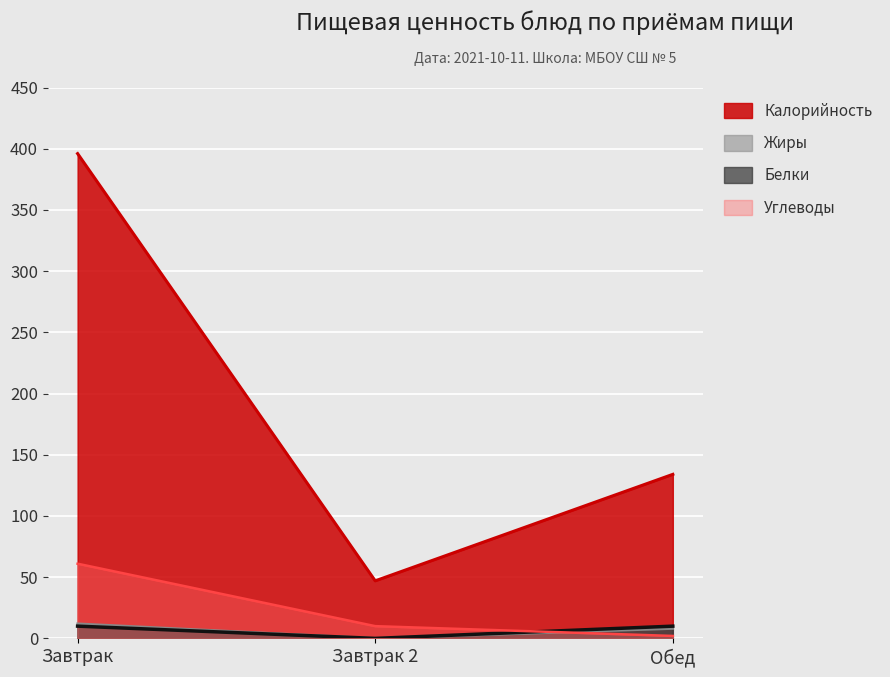

What is the greatest value displayed?

396